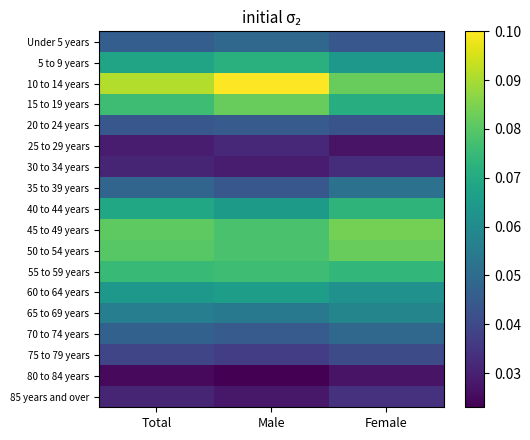

At Male, list the series in order from largest to smallest.

10 to 14 years, 15 to 19 years, 45 to 49 years, 50 to 54 years, 55 to 59 years, 5 to 9 years, 60 to 64 years, 40 to 44 years, 65 to 69 years, Under 5 years, 20 to 24 years, 70 to 74 years, 35 to 39 years, 75 to 79 years, 25 to 29 years, 30 to 34 years, 85 years and over, 80 to 84 years